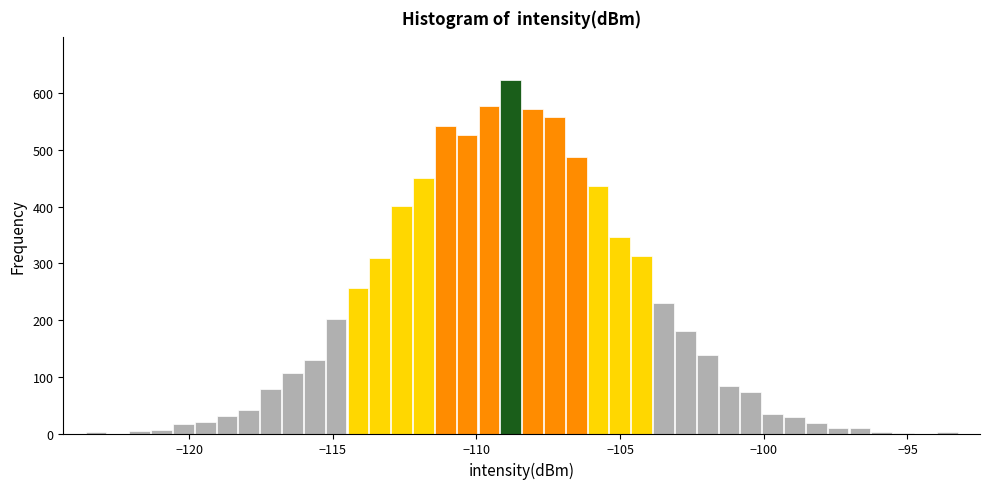

Read against the x-axis, roughly where is the centre of the tallest bar?

-109.0